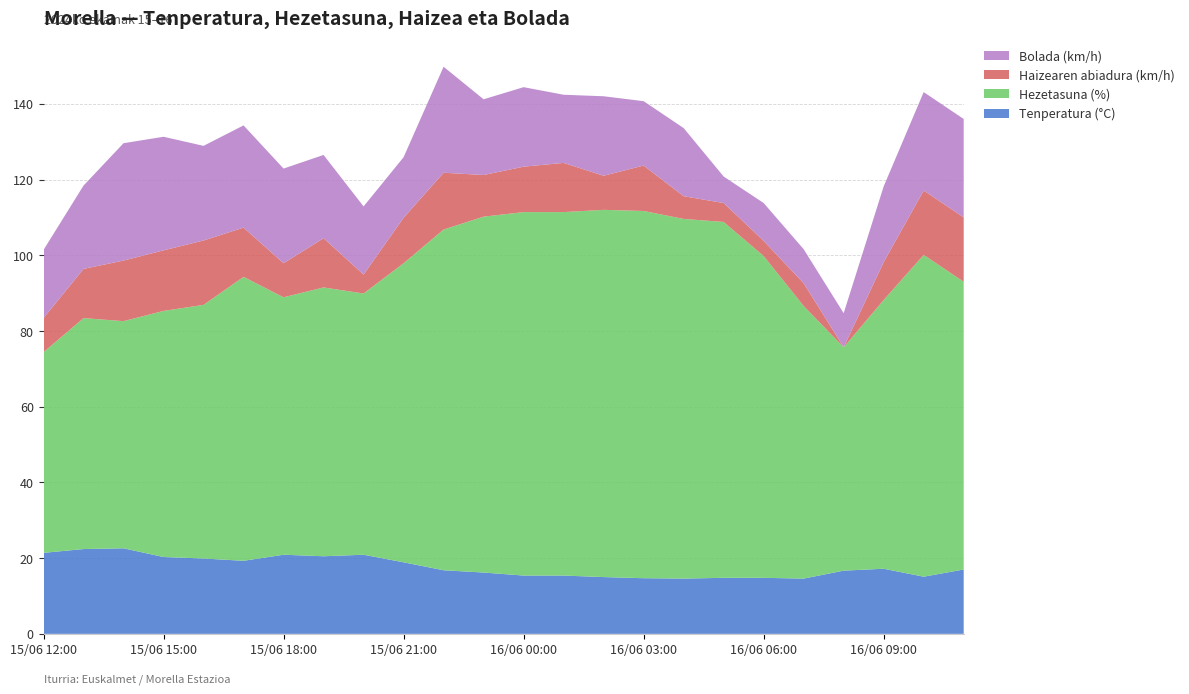

Reading left to right, extract all data points from this chart.

Tenperatura (°C): 21.4	22.4	22.6	20.3	19.9	19.3	20.9	20.5	20.9	18.9	16.8	16.2	15.4	15.4	15.0	14.7	14.6	14.8	14.8	14.6	16.7	17.2	15.1	17.0
Hezetasuna (%): 53.0	61.0	60.0	65.0	67.0	75.0	68.0	71.0	69.0	79.0	90.0	94.0	96.0	96.0	97.0	97.0	95.0	94.0	85.0	72.0	59.0	71.0	85.0	76.0
Haizearen abiadura (km/h): 9.0	13.0	16.0	16.0	17.0	13.0	9.0	13.0	5.0	12.0	15.0	11.0	12.0	13.0	9.0	12.0	6.0	5.0	4.0	6.0	0.0	10.0	17.0	17.0
Bolada (km/h): 18.0	22.0	31.0	30.0	25.0	27.0	25.0	22.0	18.0	16.0	28.0	20.0	21.0	18.0	21.0	17.0	18.0	7.0	10.0	9.0	9.0	20.0	26.0	26.0